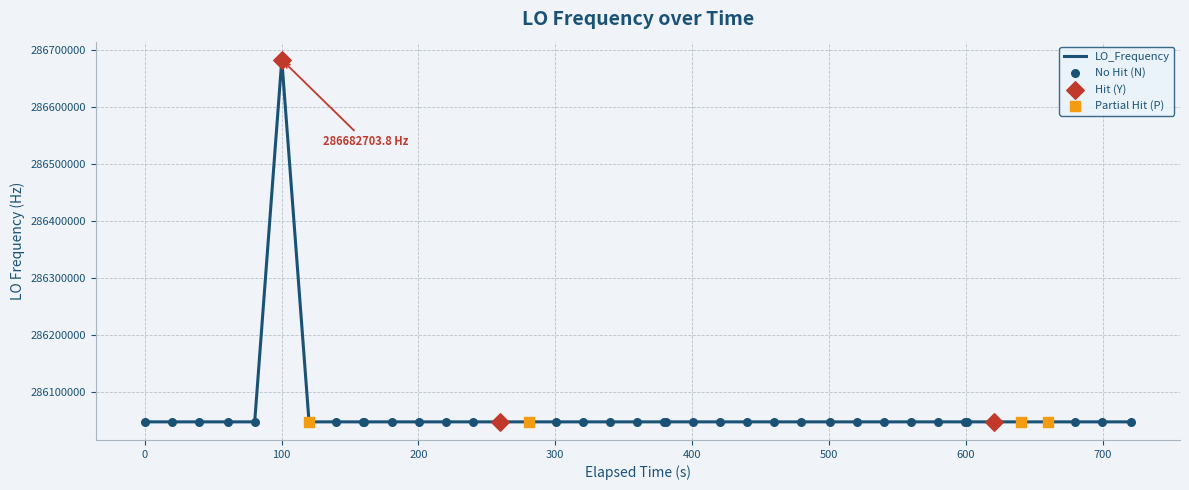

What is the greatest value displayed?

286682703.8